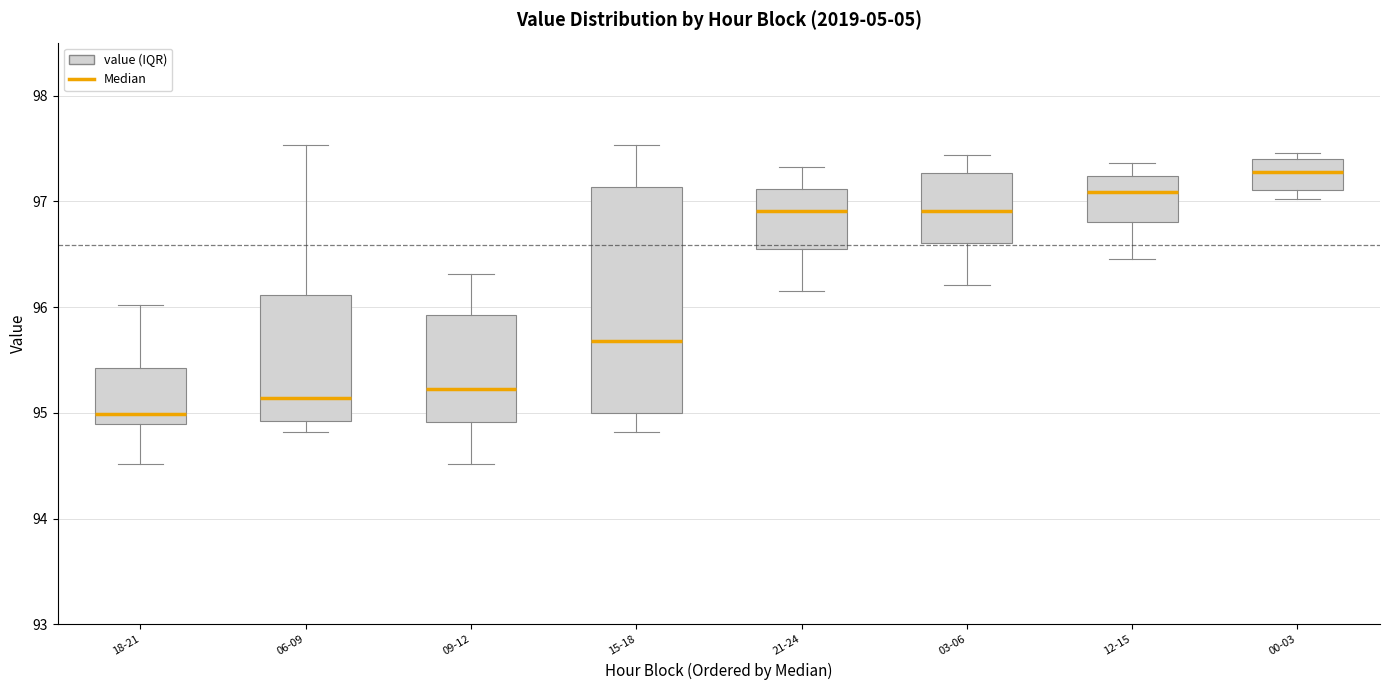

Where is the upper edge of the box for 00-03 on the y-axis? The values are not printed on the chart, so give them approximately, as read against the axis.

97.4